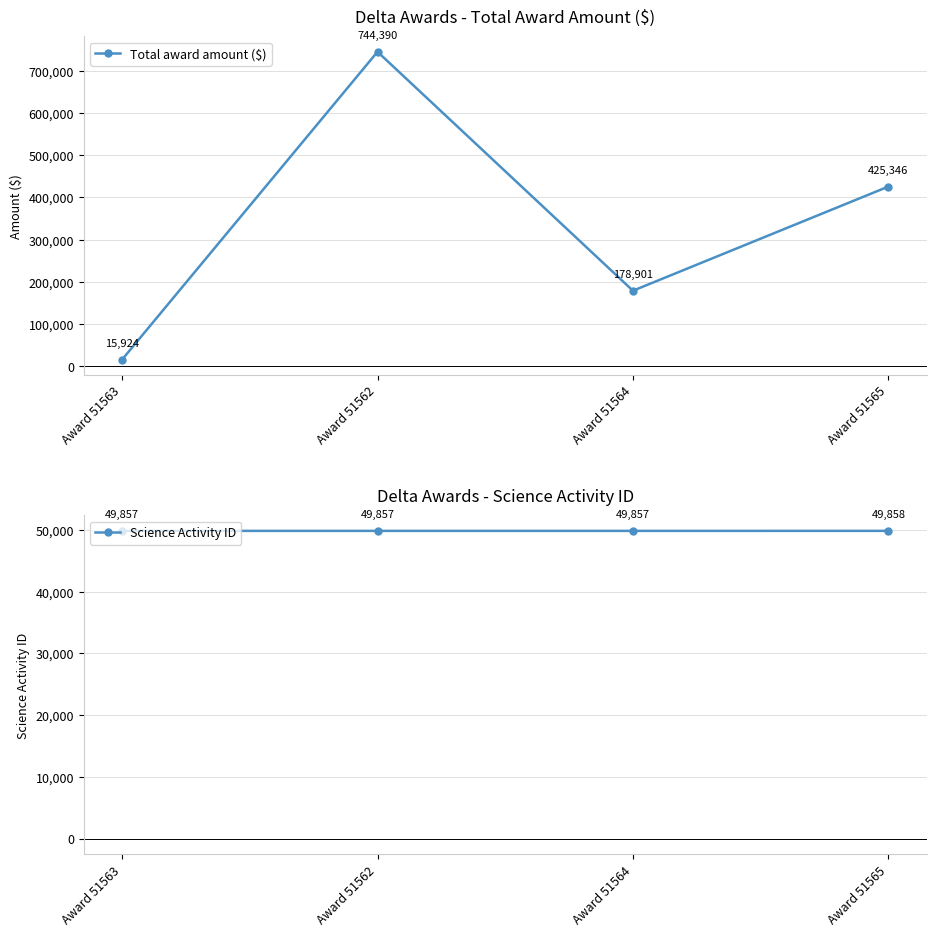

How many intersections are there between Total award amount ($) and Science Activity ID?

1